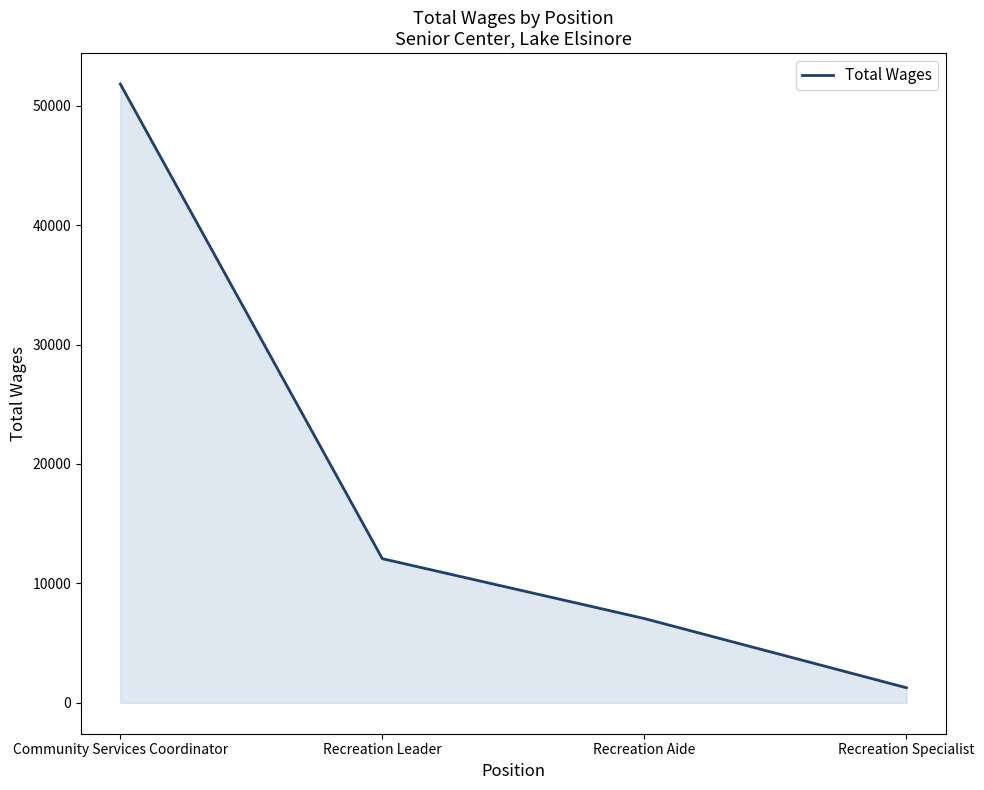

Reading right to left, list all the values displayed in this chart.

1261	7054	12067	51810